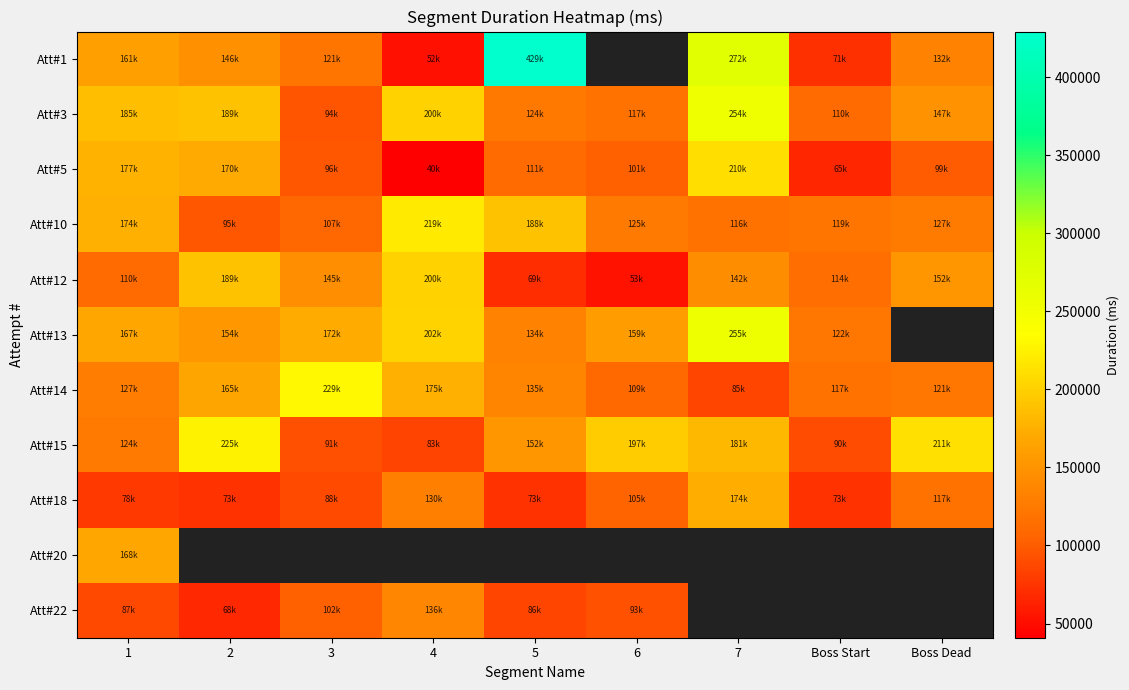

List the series in order of their peak value, lowest first.

Att#22, Att#20, Att#18, Att#12, Att#5, Att#10, Att#15, Att#14, Att#3, Att#13, Att#1